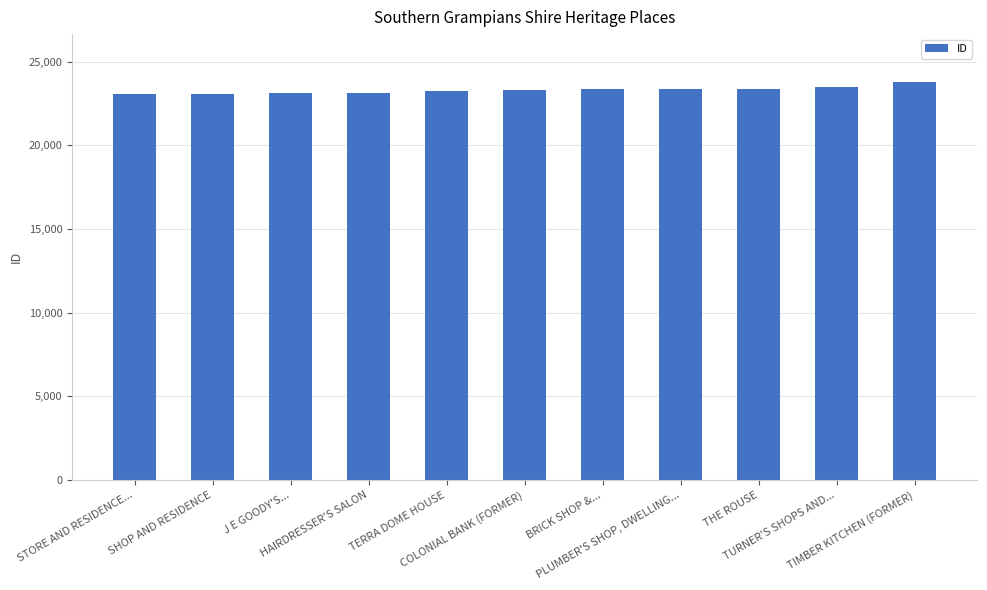

What is the difference between the values at TERRA DOME HOUSE and THE ROUSE?

87